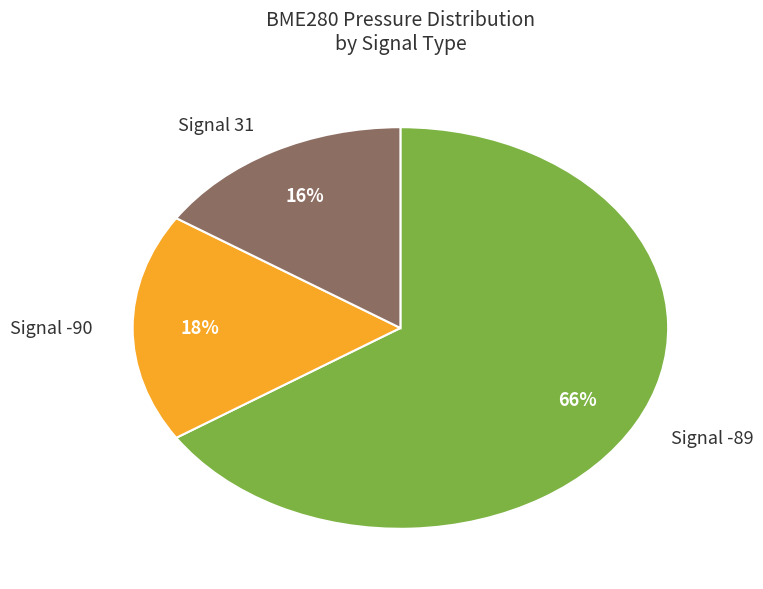

Do Signal 31 and Signal -89 together represent more than half of the pie?

Yes